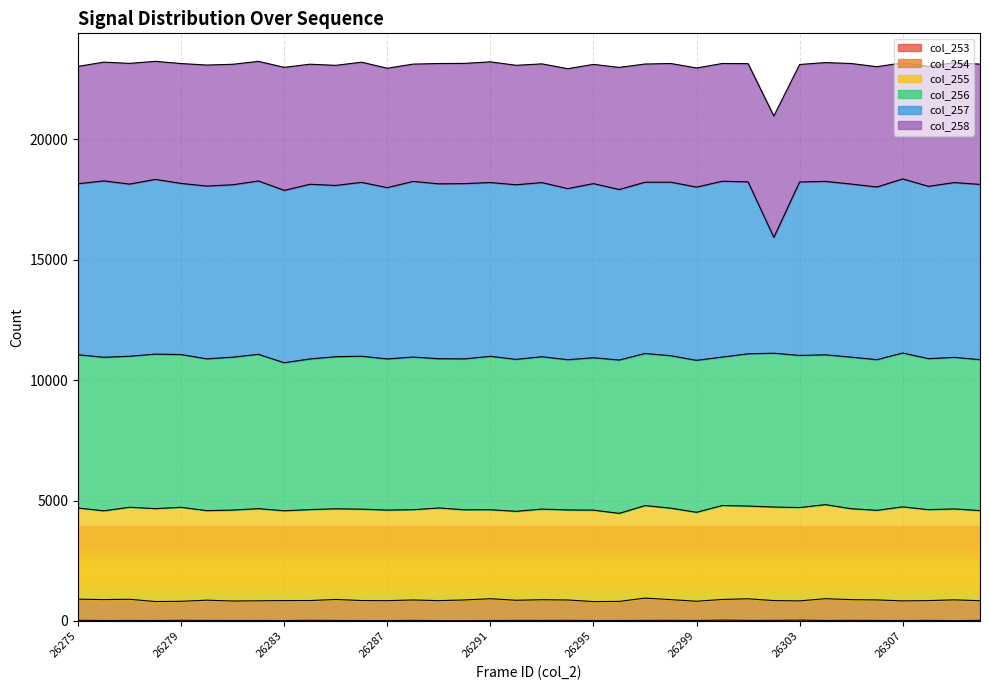

Does the chart display data point markers on the line(s)?

No